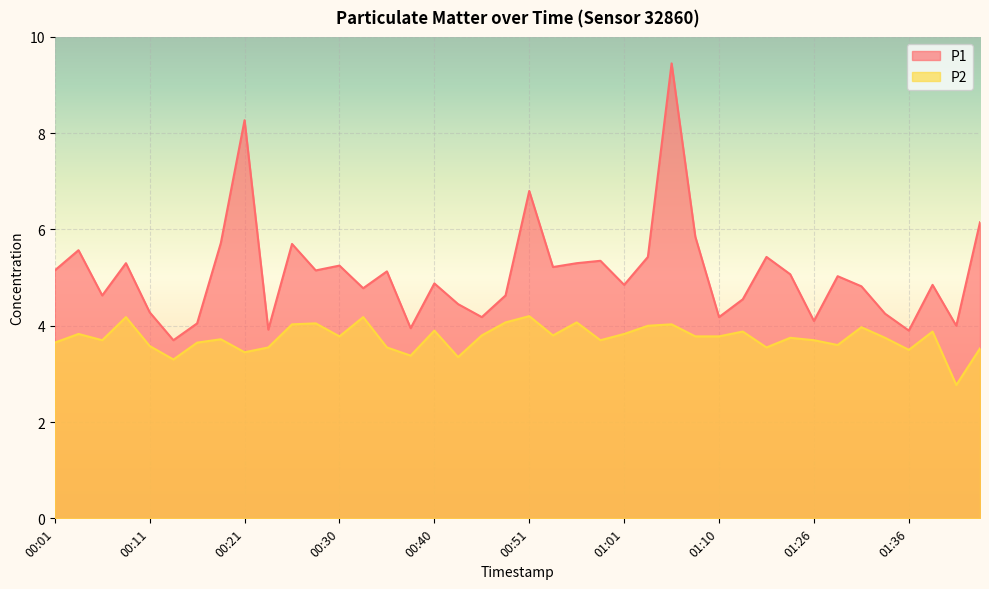

Is it true that P2 equals 3.7 at 00:58?

True